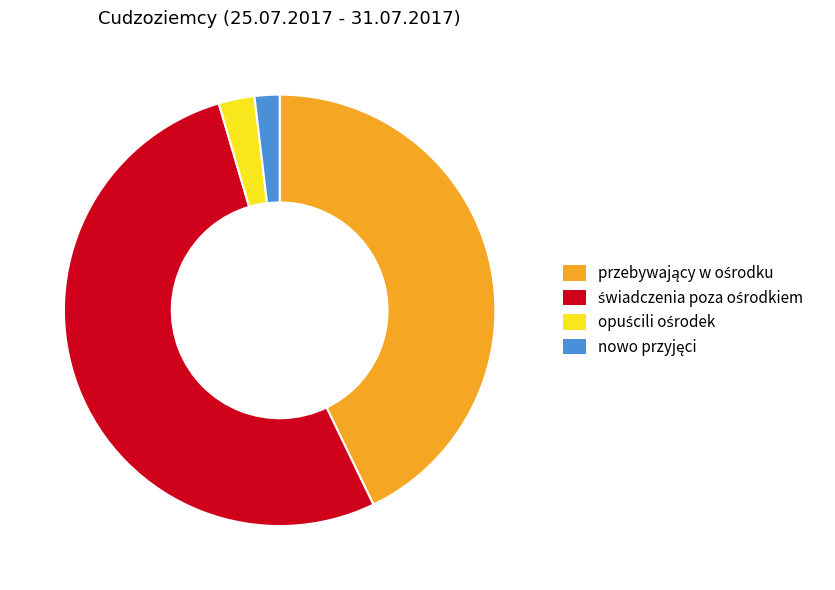

Is there any slice that represents more than half of the pie?

Yes